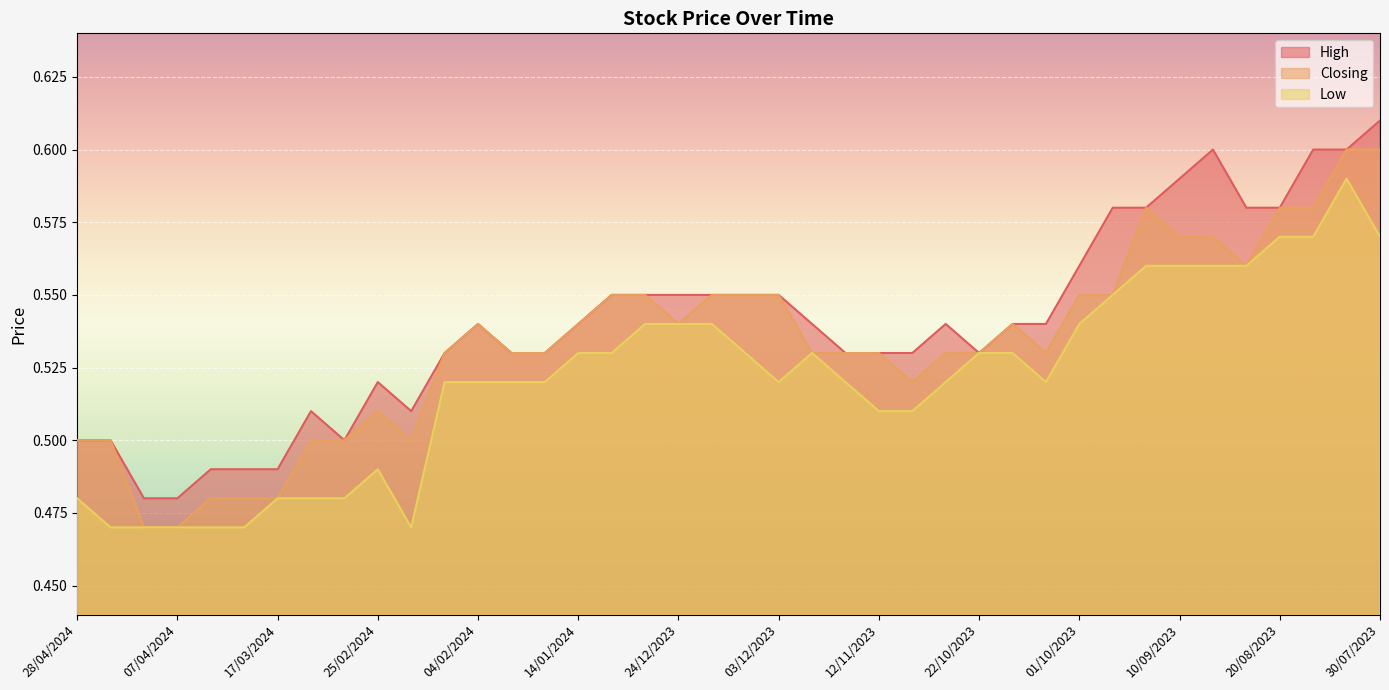

At which category does High reach its first local valley?

03/03/2024